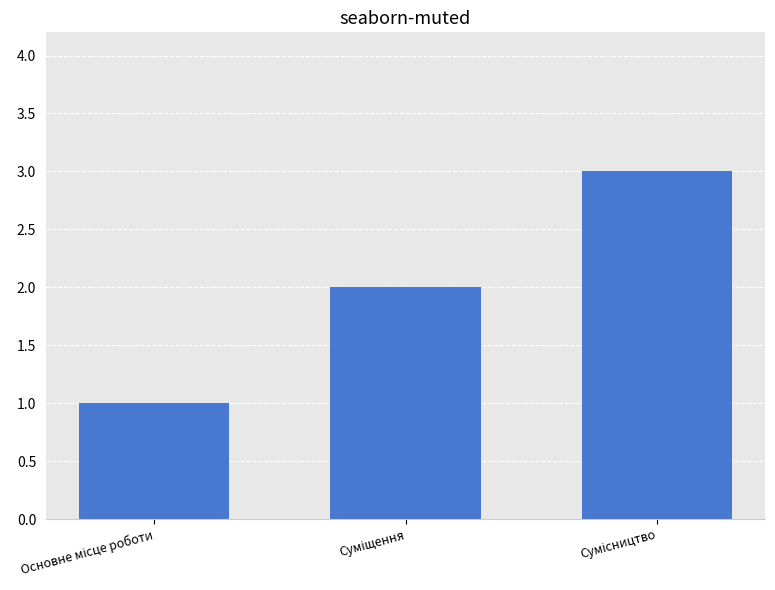

What is the sum of all values?

6